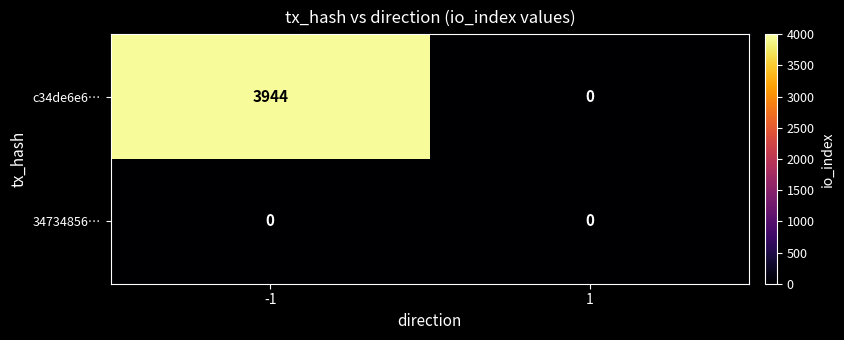

At which category is the sum across all series the highest?

-1